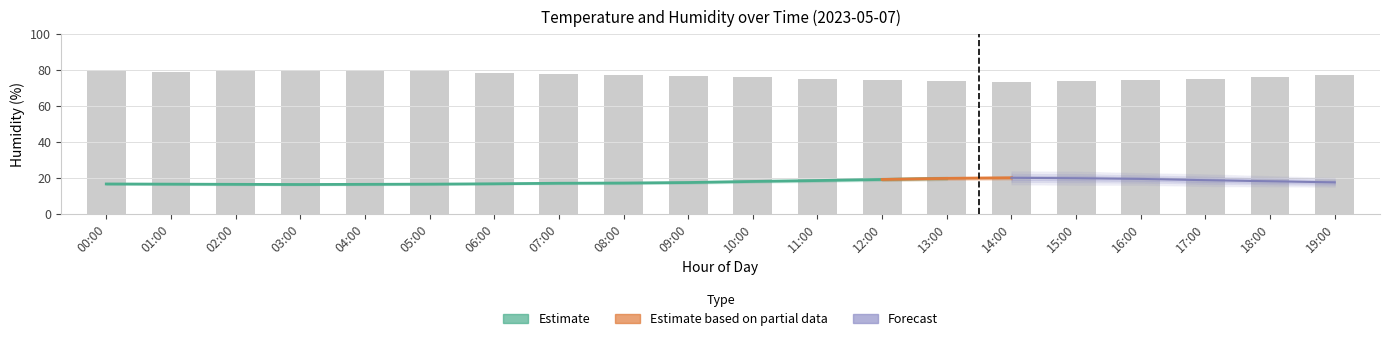

What position from the left is 06:00?

7